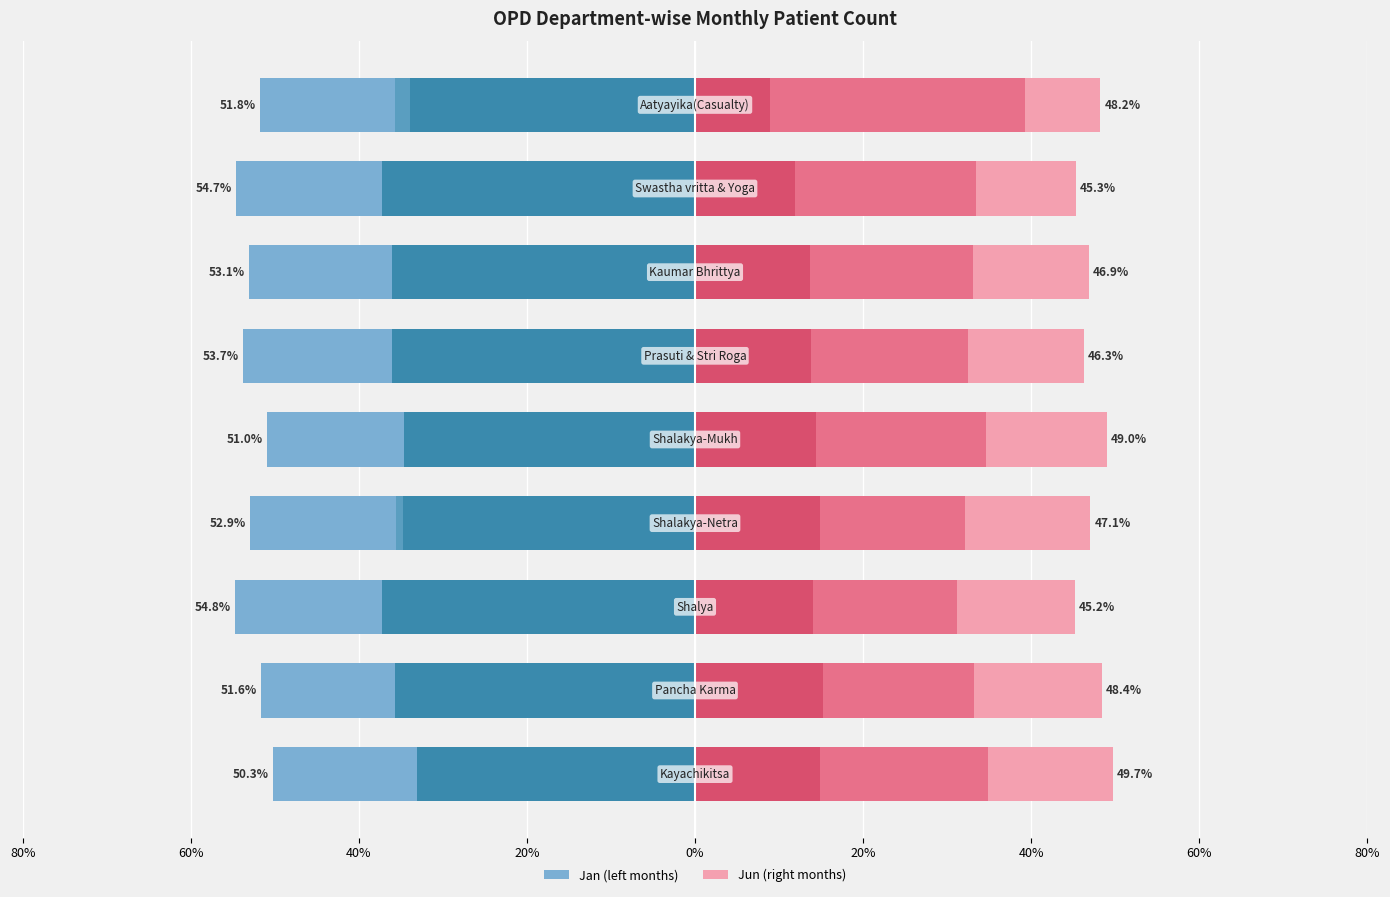

The value of Apr+May at 60% is -35.6. True or false?

True